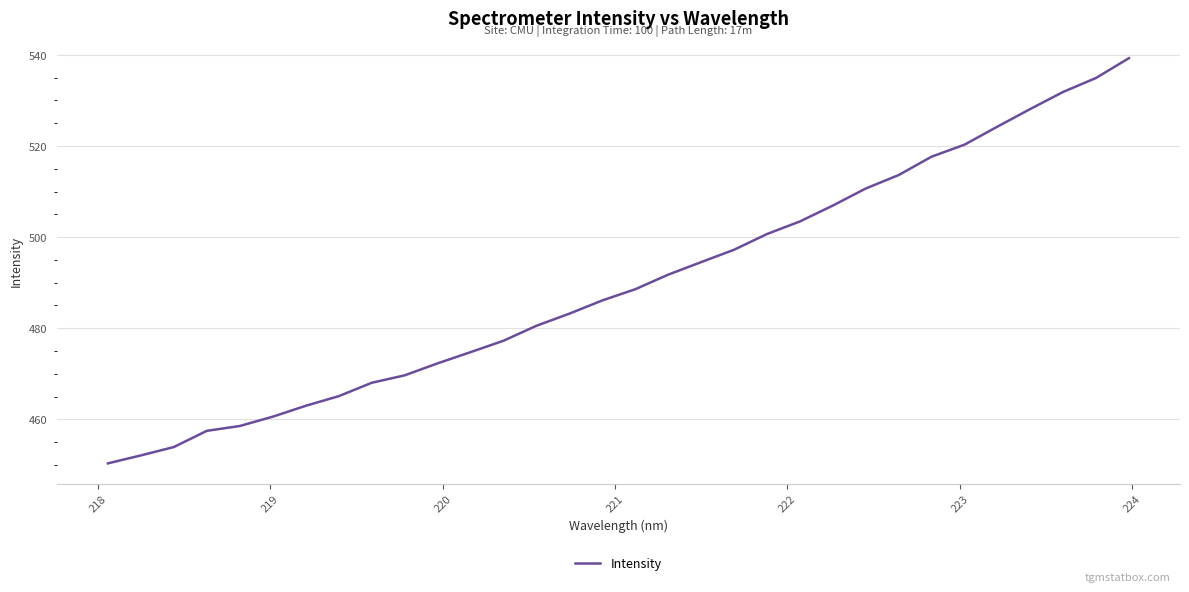

What is the maximum value shown in the chart?

539.3